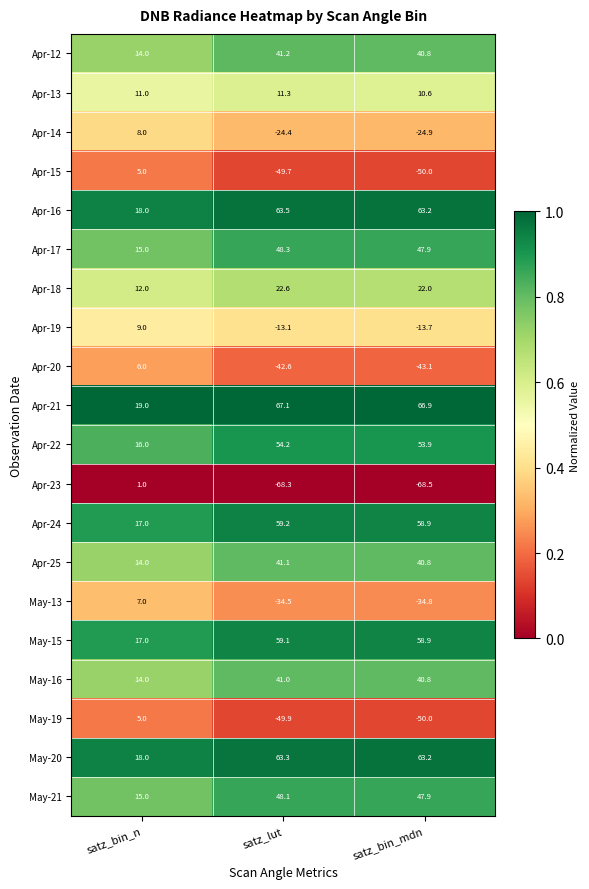

The Apr-19 series shows -20.0 at satz_lut. True or false?

False